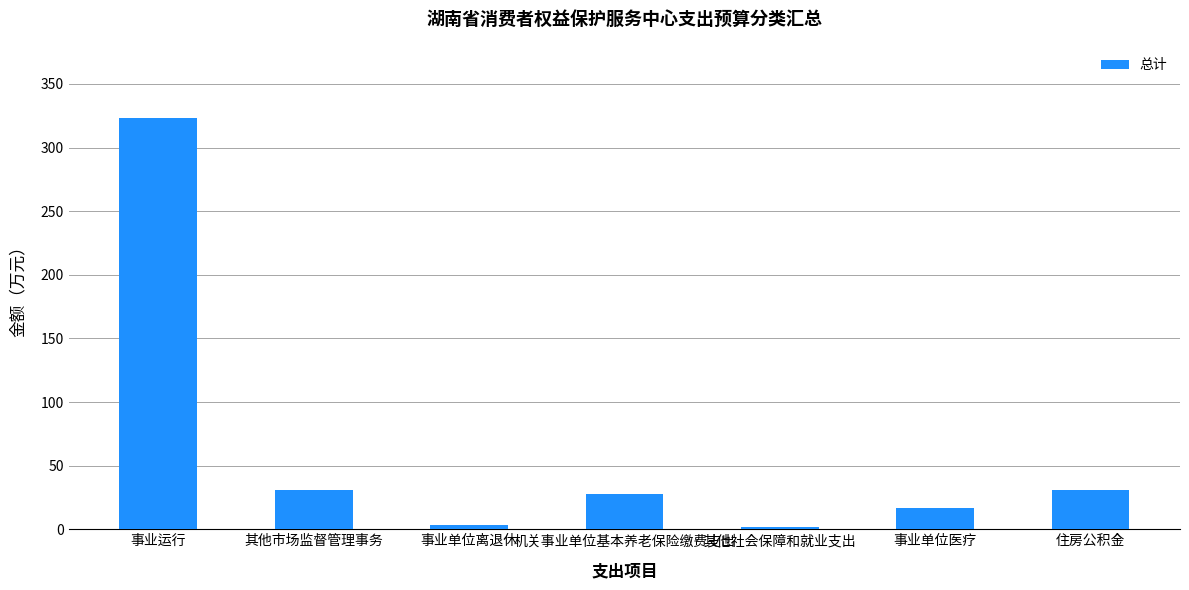

True or false: the data shows 1.7 at 其他社会保障和就业支出.

True